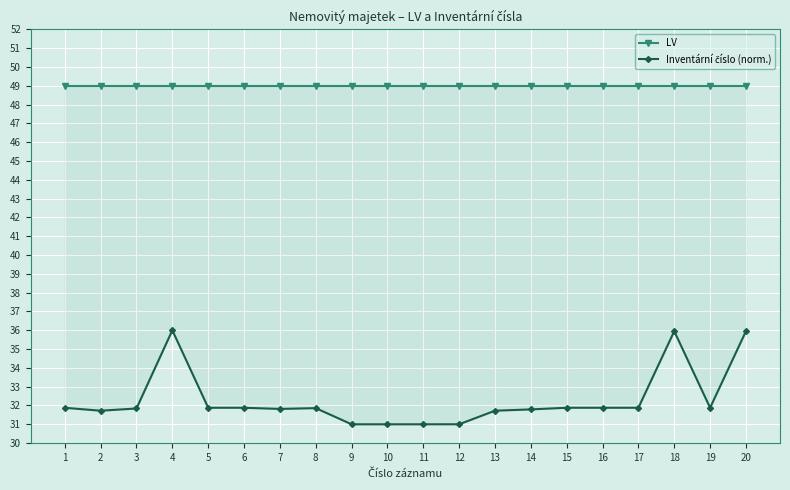

How many lines are shown in the chart?

2